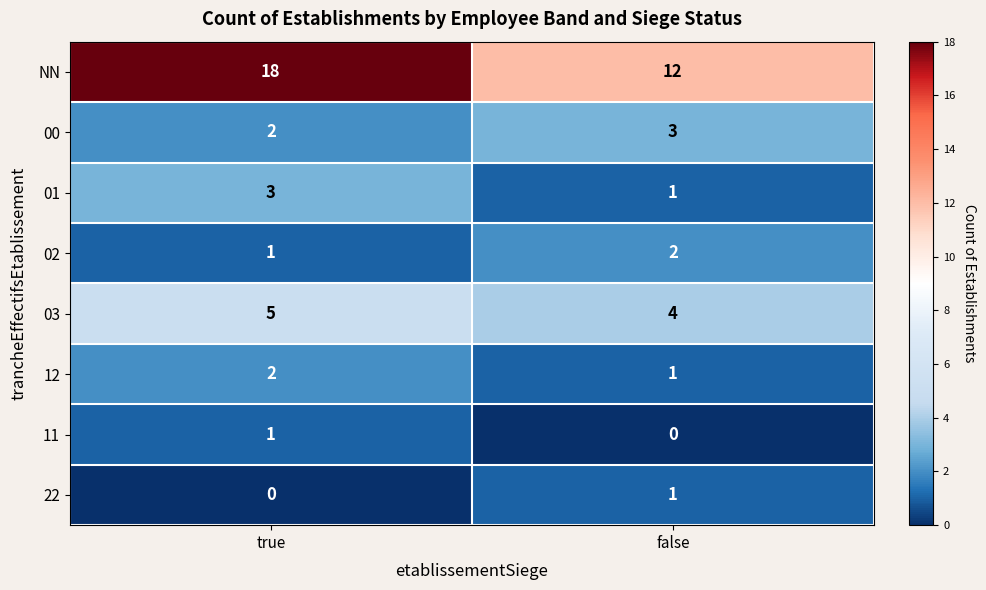

What is the sum of all 02 values?

3